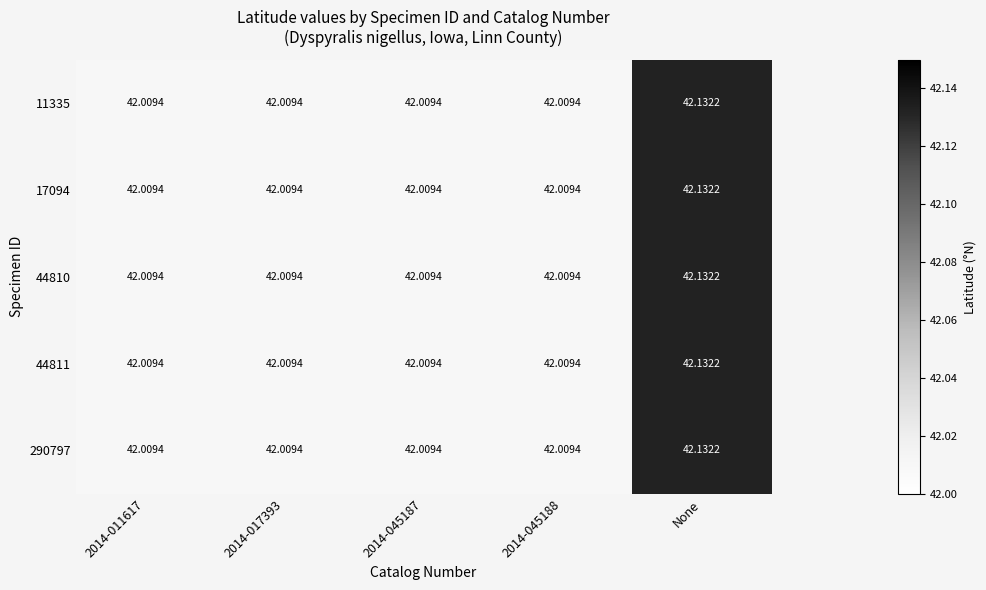

At how many categories does at least one series exceed 42?

5